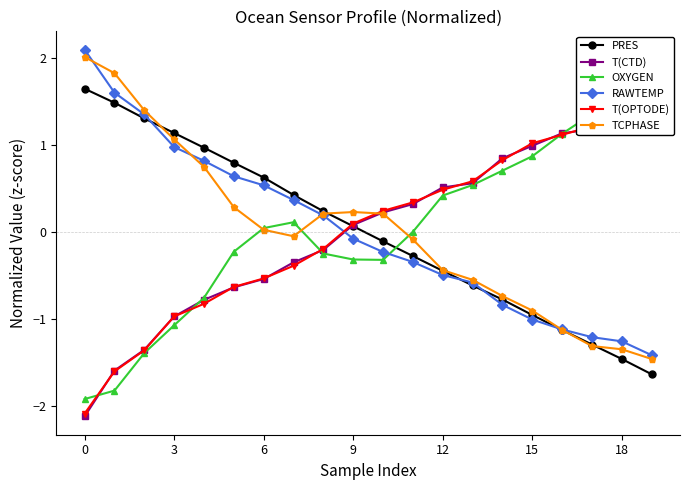

What is the greatest value displayed?

2.1